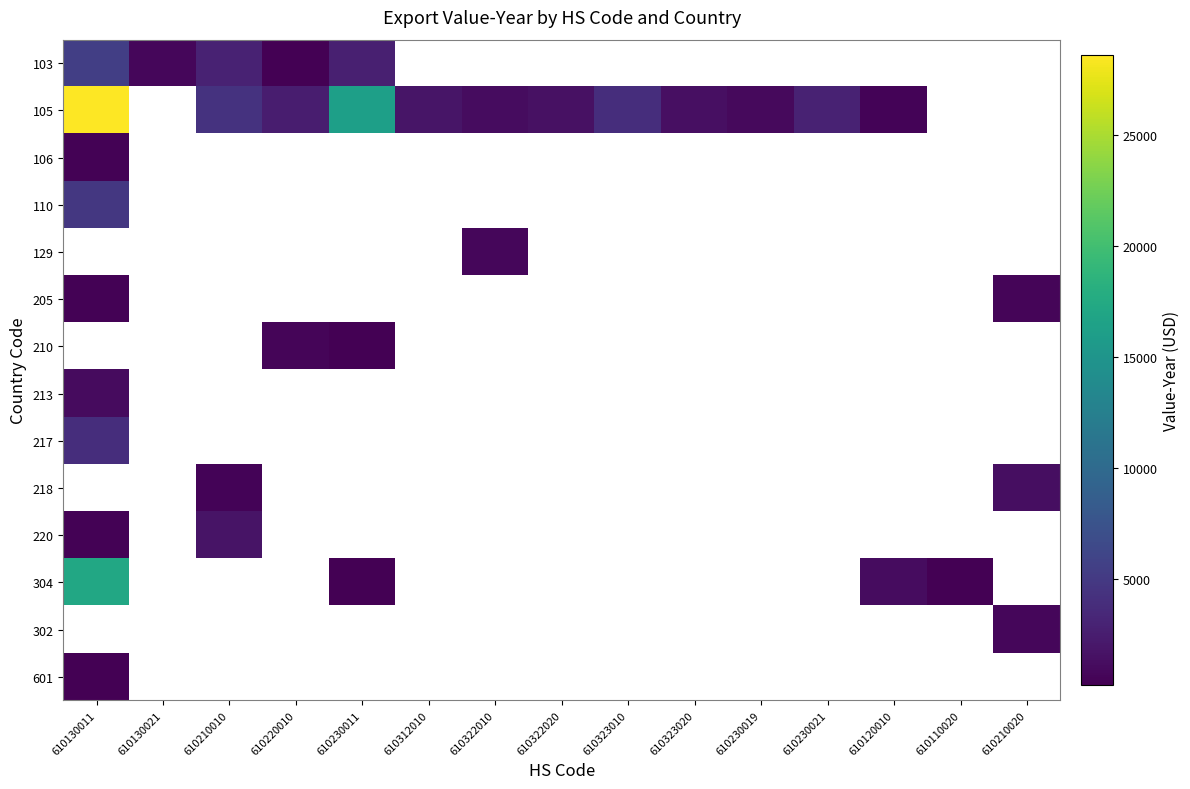

Between 610323020 and 610220010, which is larger?

610220010